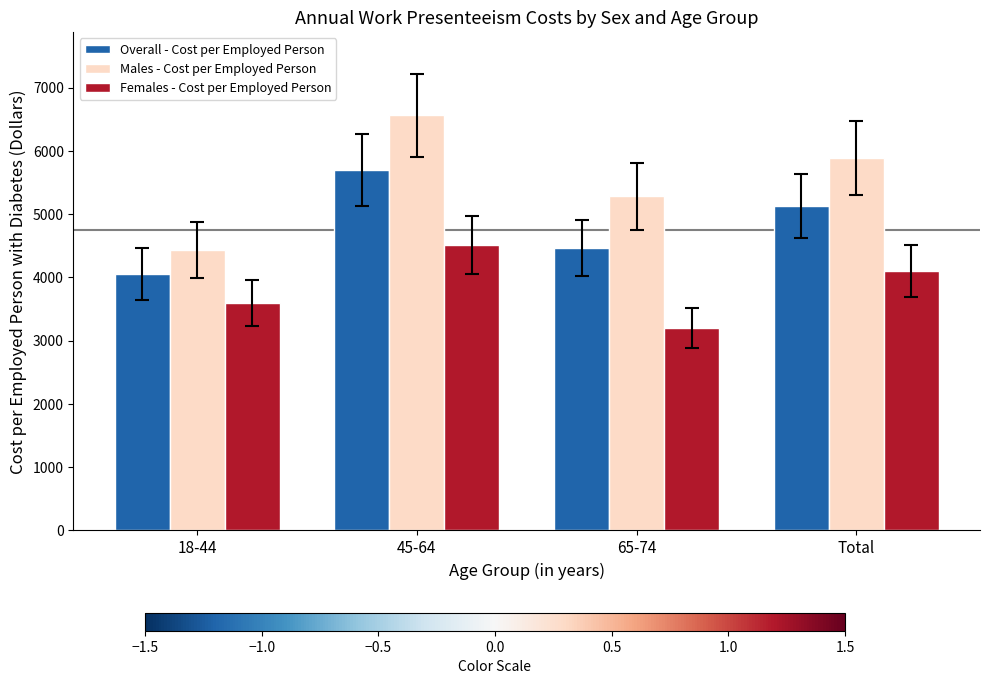

What position from the right is 65-74?

2